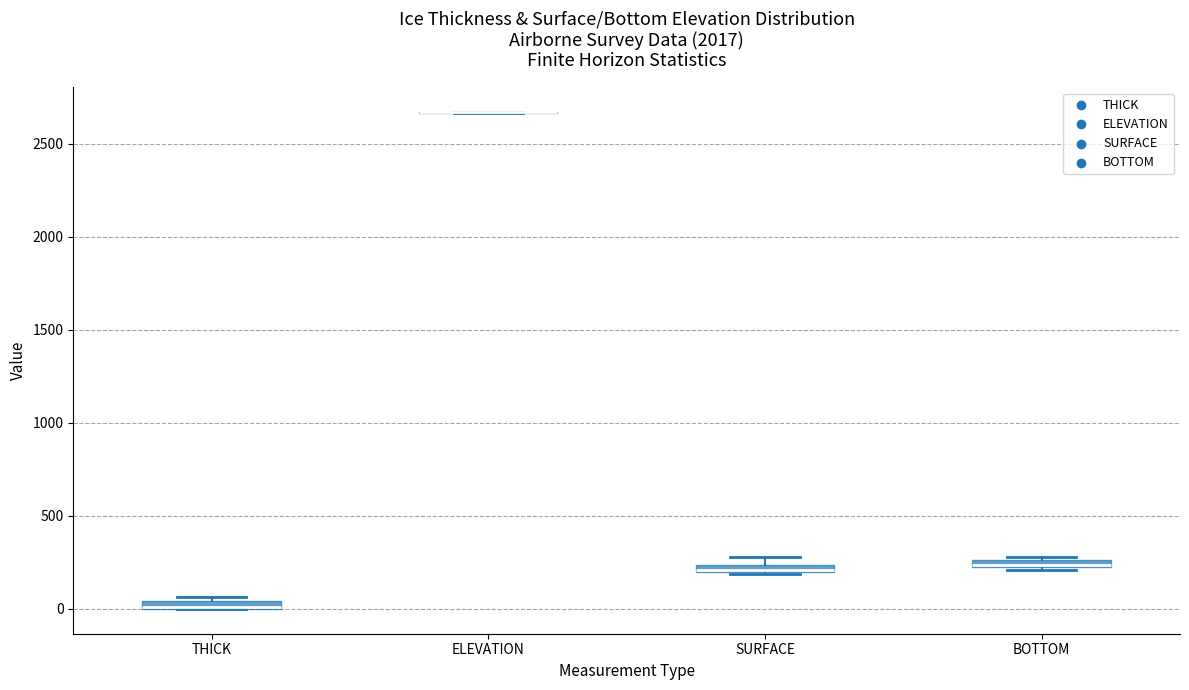

Where is the lower edge of the box for THICK on the y-axis? The values are not printed on the chart, so give them approximately, as read against the axis.

0